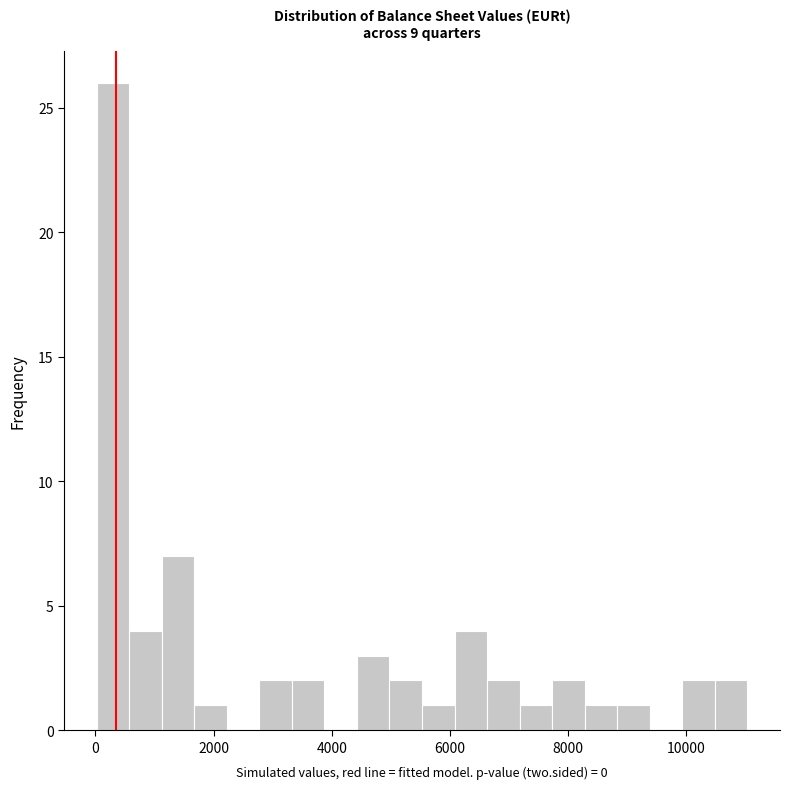

Around what value on the x-axis is the tallest bar? Give the approximate position of its centre, as read against the axis.

200